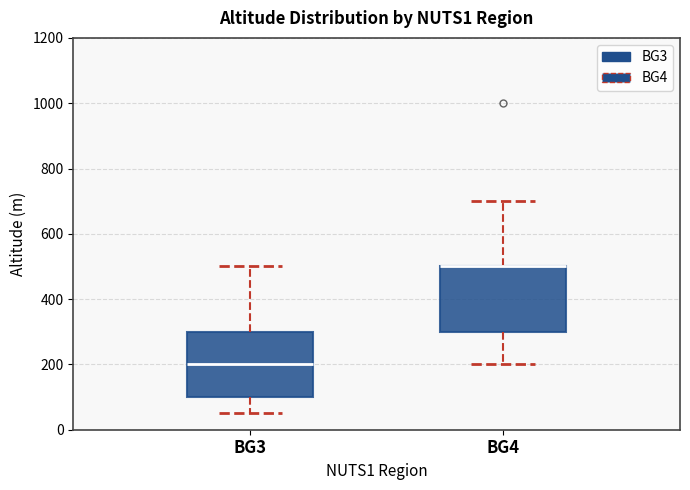

Reading left to right, transcribe this box plot: for each box, give where its median line is, the range the box spans, and where its two whiskers end, as read against the y-axis. The values are not printed on the chart, so give them approximately, as read against the axis.

BG3: median 200, box 100 to 300, whiskers 60 to 500
BG4: median 500 (drawn on the box's upper edge), box 300 to 500, whiskers 200 to 700